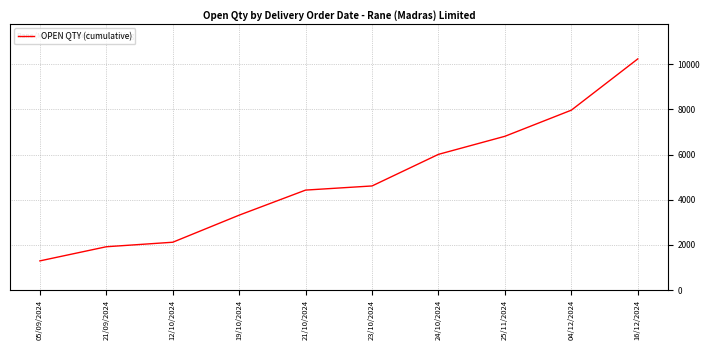

True or false: the data has more than 1 interior local peaks.

False